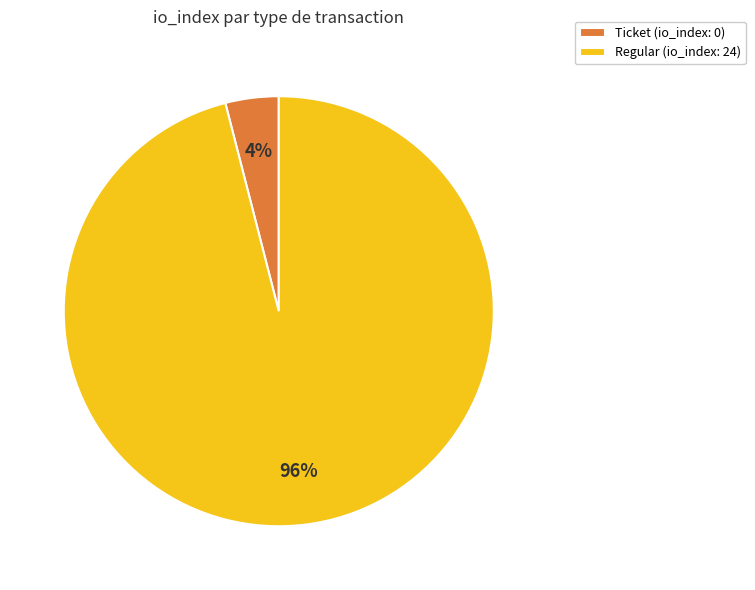

To the nearest percent, what is the average slice percentage?

50%